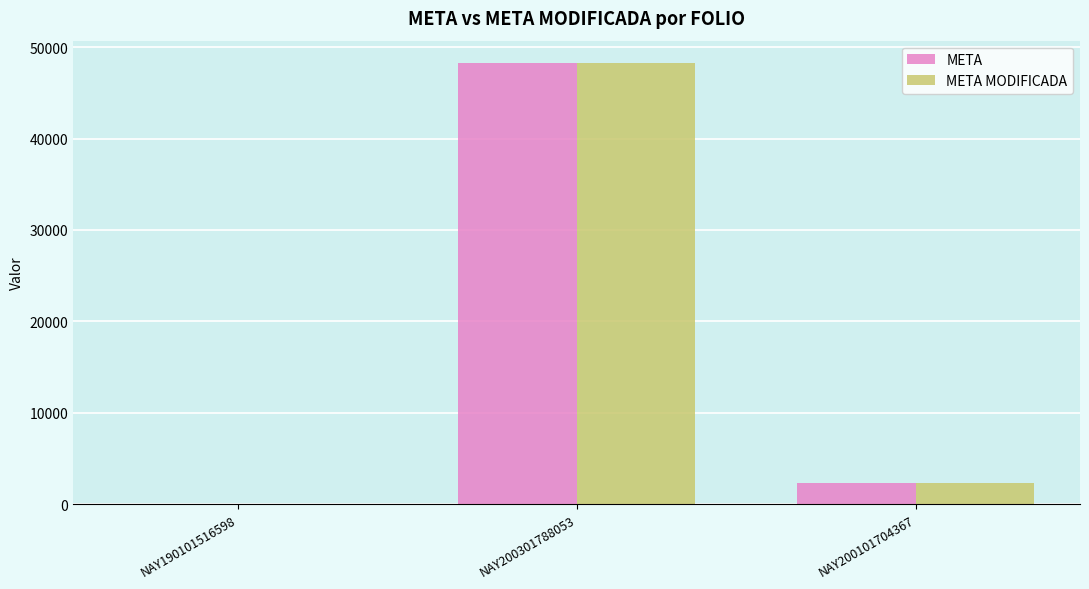

What is the highest value of the META series?

48280